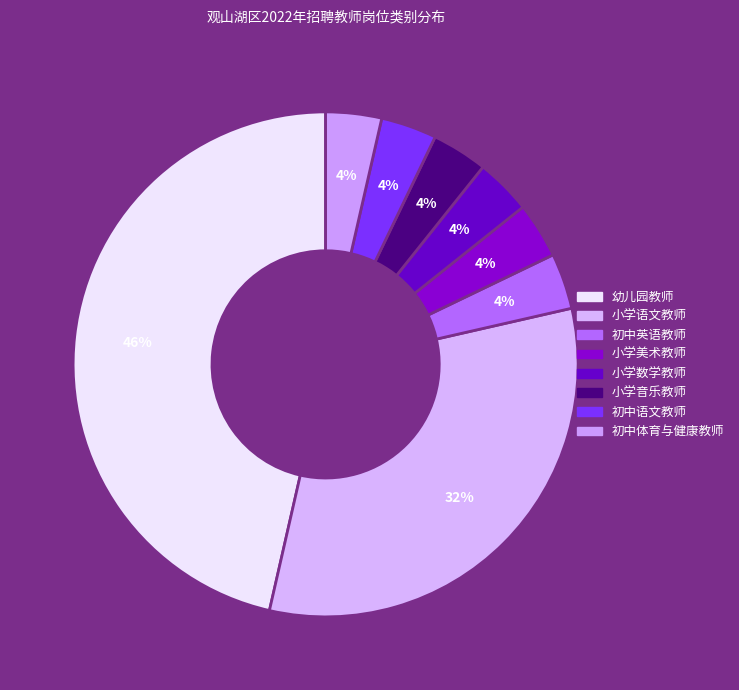

To the nearest percent, what percentage of the pie is 小学音乐教师?

4%